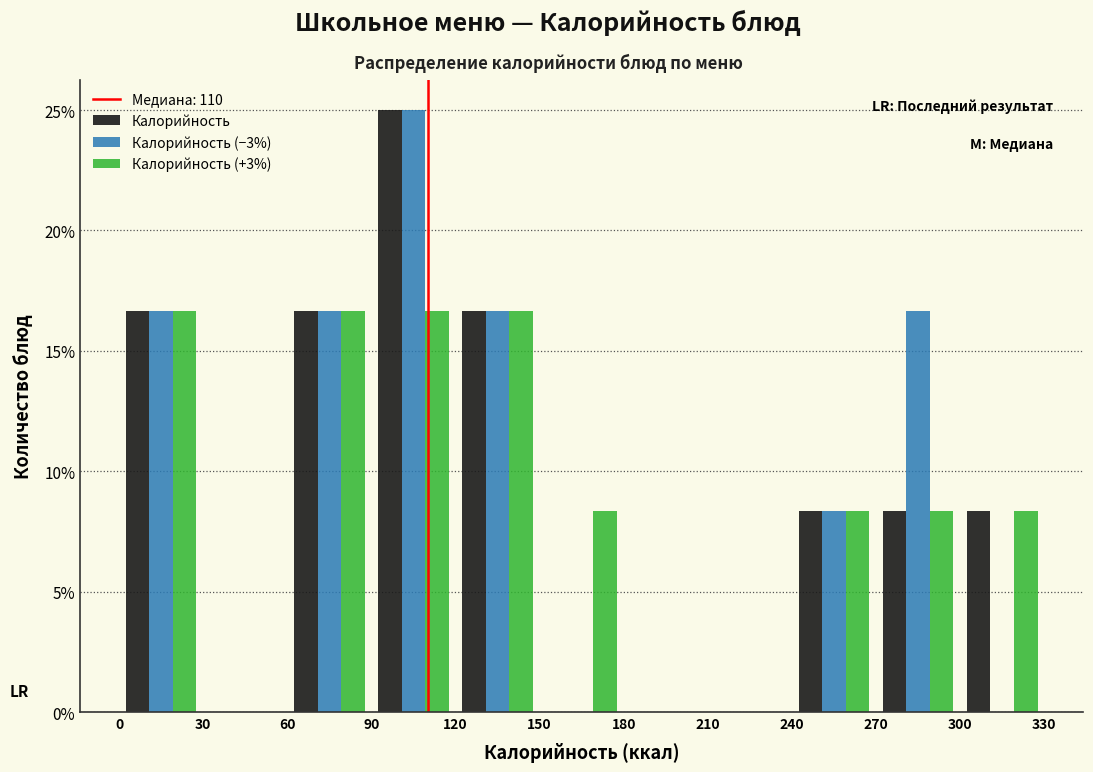

Reading left to right, transcribe this chart: for each range on the x-axis, give the height of each series' bar. The values are not printed on the chart, so give them approximately, as read against the axis.

0 to 30: Калорийность=16.5	Калорийность (−3%)=16.5	Калорийность (+3%)=16.5
30 to 60: Калорийность=0	Калорийность (−3%)=0	Калорийность (+3%)=0
60 to 90: Калорийность=16.5	Калорийность (−3%)=16.5	Калорийность (+3%)=16.5
90 to 120: Калорийность=25.0	Калорийность (−3%)=25.0	Калорийность (+3%)=16.5
120 to 150: Калорийность=16.5	Калорийность (−3%)=16.5	Калорийность (+3%)=16.5
150 to 180: Калорийность=0	Калорийность (−3%)=0	Калорийность (+3%)=8.5
180 to 210: Калорийность=0	Калорийность (−3%)=0	Калорийность (+3%)=0
210 to 240: Калорийность=0	Калорийность (−3%)=0	Калорийность (+3%)=0
240 to 270: Калорийность=8.5	Калорийность (−3%)=8.5	Калорийность (+3%)=8.5
270 to 300: Калорийность=8.5	Калорийность (−3%)=16.5	Калорийность (+3%)=8.5
300 to 330: Калорийность=8.5	Калорийность (−3%)=0	Калорийность (+3%)=8.5